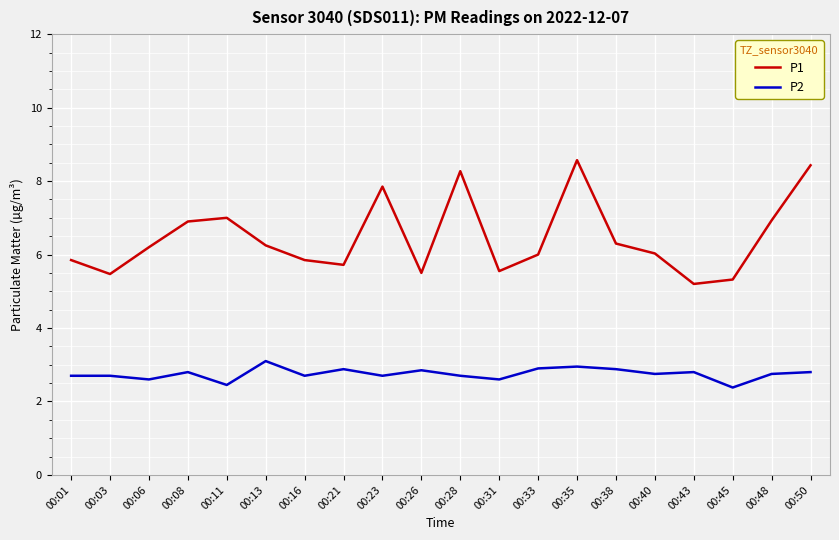

How many categories are shown in the chart?

20